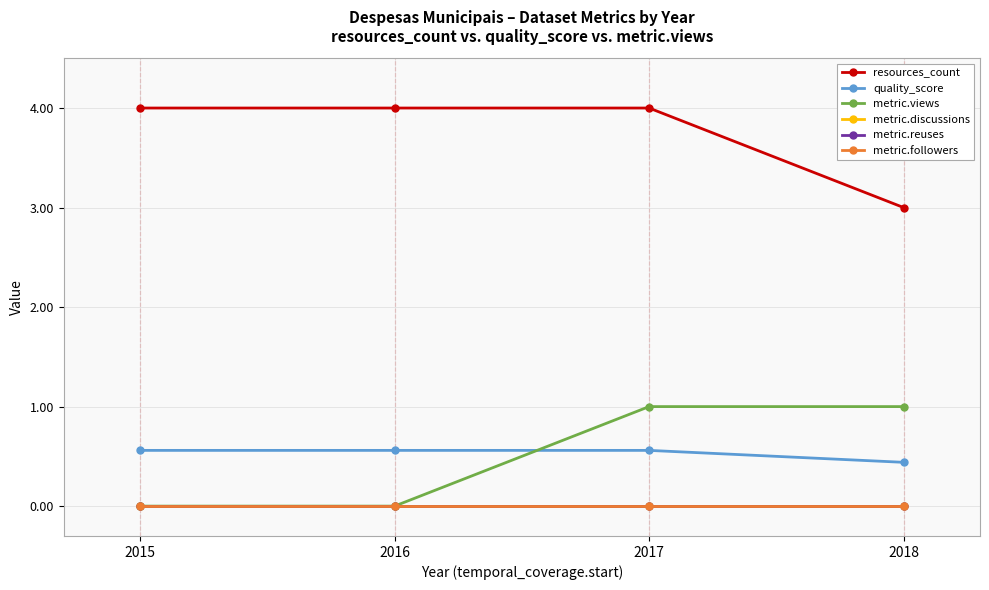

Does the chart display data point markers on the line(s)?

Yes